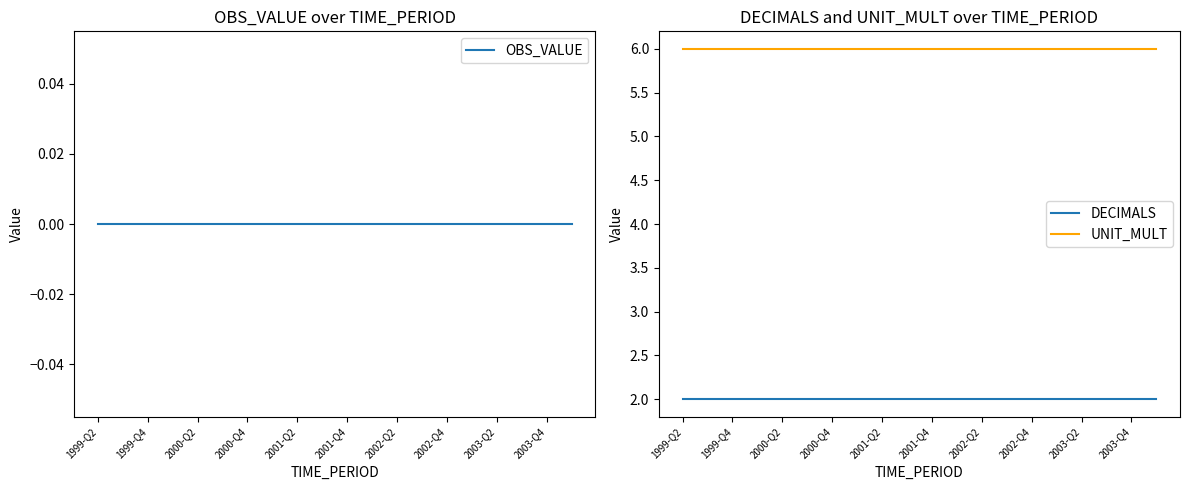

True or false: UNIT_MULT and DECIMALS intersect in this chart.

False